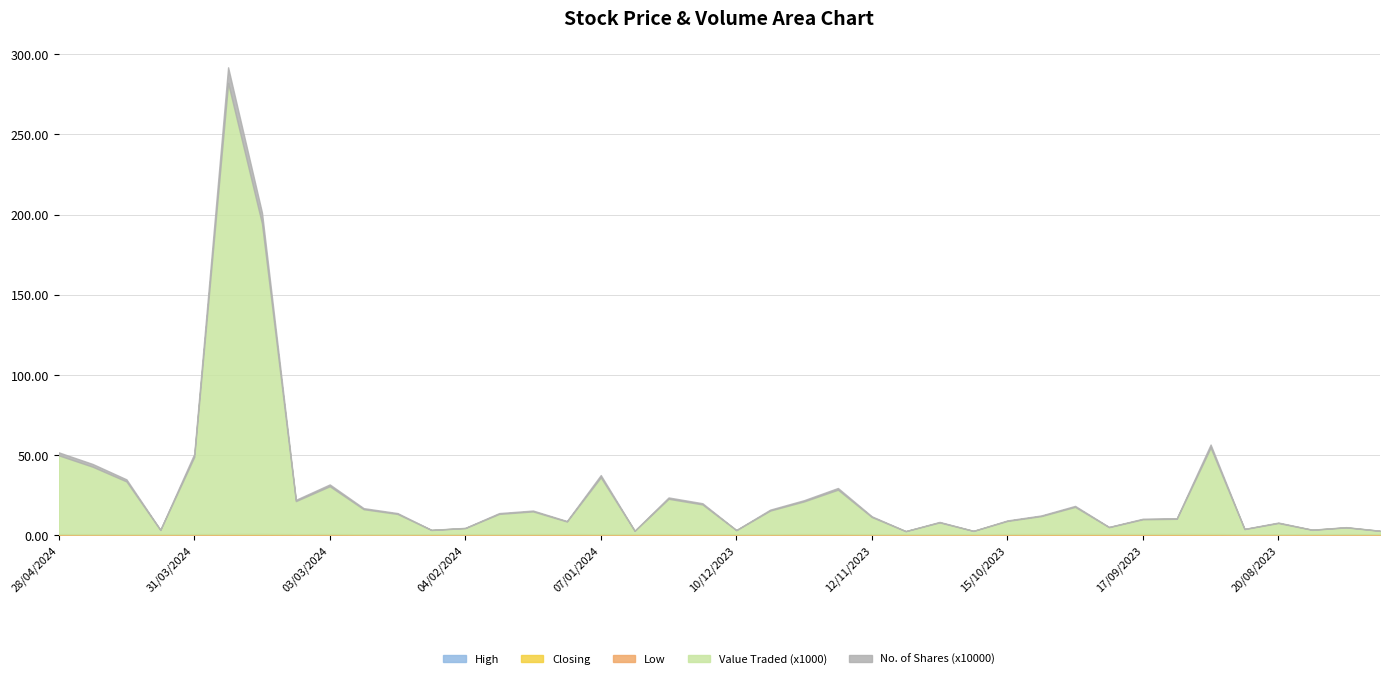

Which category has the highest value in the Closing series?

03/09/2023